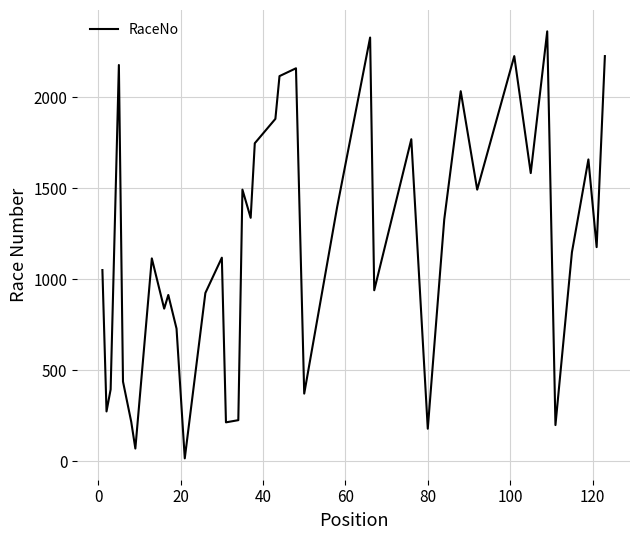

Is this an area chart (filled region under the line)?

No